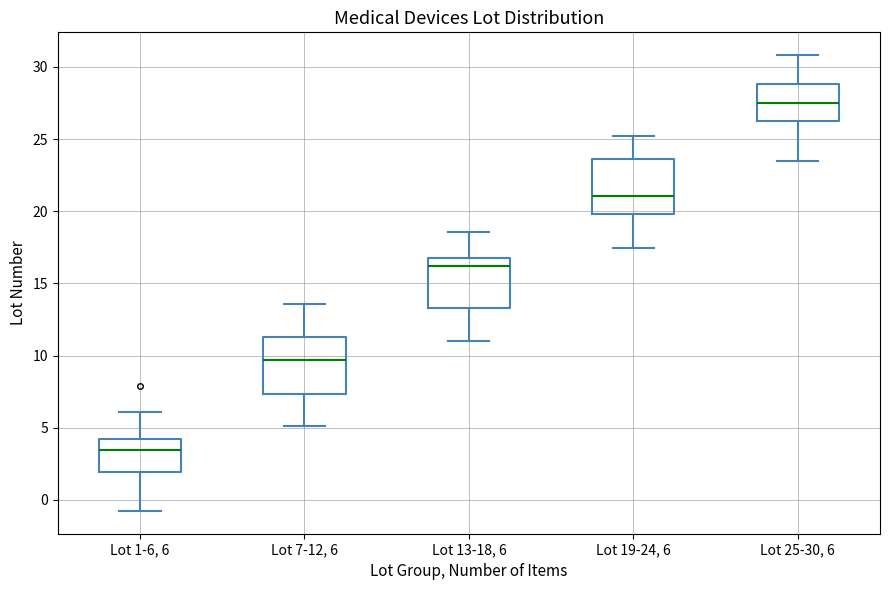

Reading left to right, read every box against the y-axis: the position of its median line, the range the box covers, and the ends of its whiskers. The values are not printed on the chart, so give them approximately, as read against the axis.

Lot 1-6, 6: median 3.5, box 2.0 to 4.0, whiskers -1.0 to 6.0
Lot 7-12, 6: median 9.5, box 7.5 to 11.5, whiskers 5.0 to 13.5
Lot 13-18, 6: median 16.0, box 13.5 to 16.5, whiskers 11.0 to 18.5
Lot 19-24, 6: median 21.0, box 20.0 to 23.5, whiskers 17.5 to 25.0
Lot 25-30, 6: median 27.5, box 26.5 to 29.0, whiskers 23.5 to 31.0